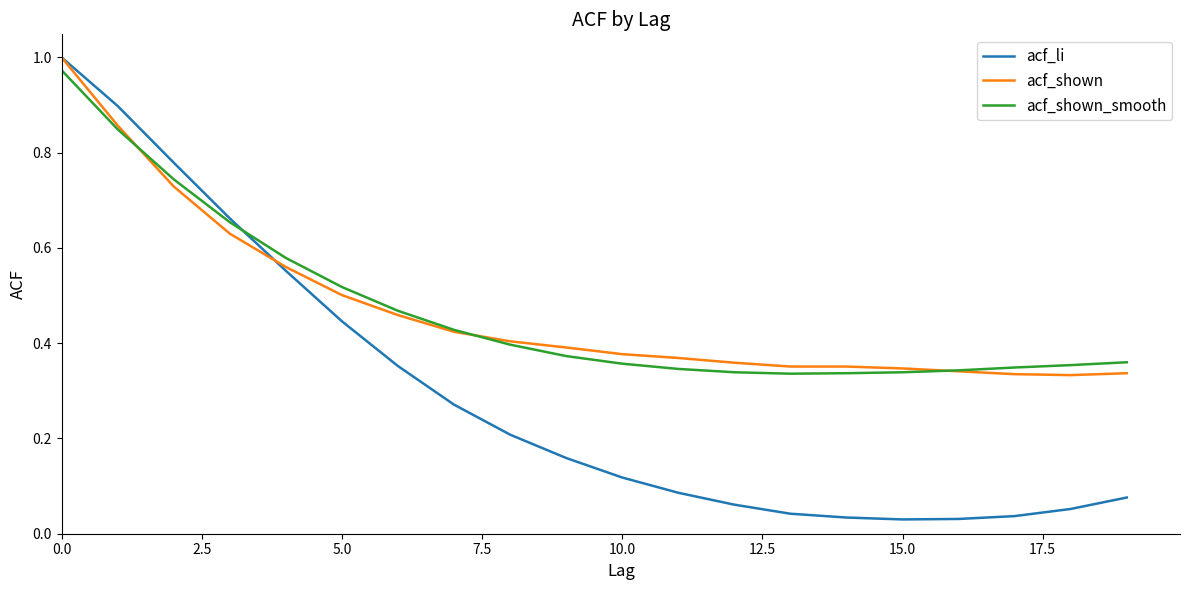

Is this an area chart (filled region under the line)?

No